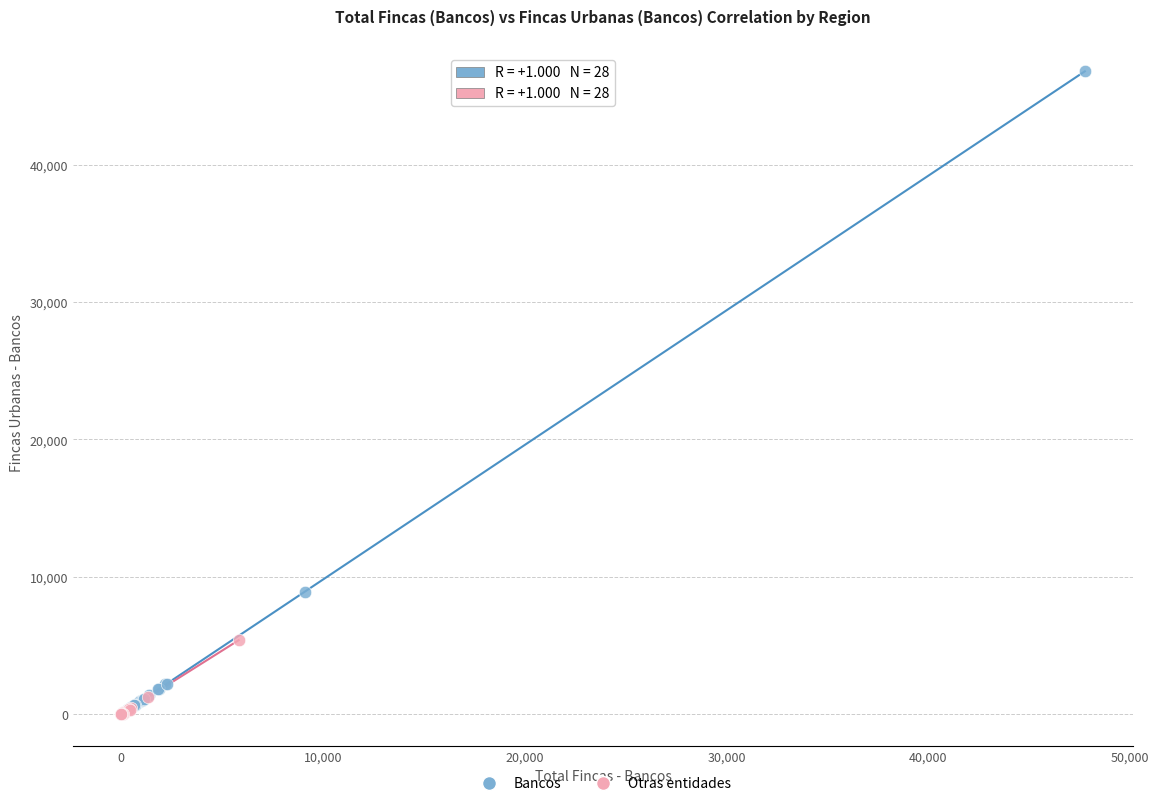

Which series has the largest Y range (max minus min)?

Bancos